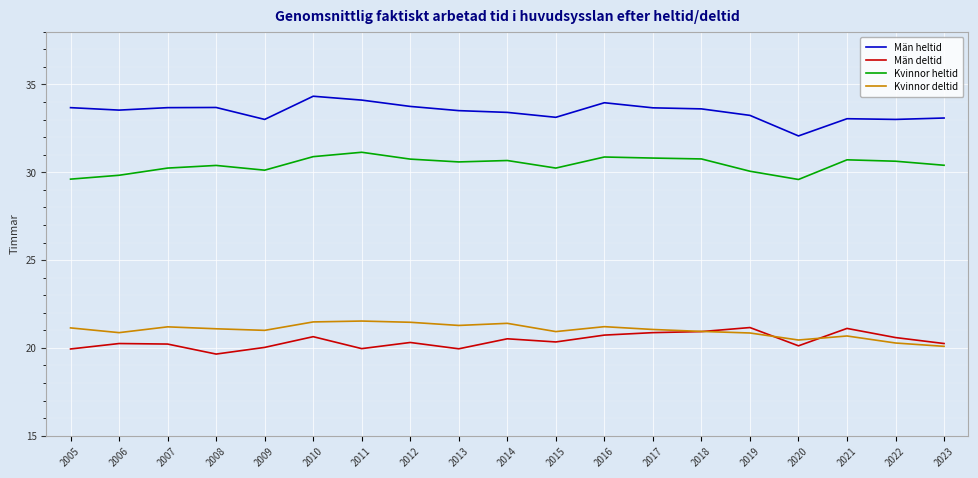

What is the difference between the highest and lowest values at 2005?

13.7